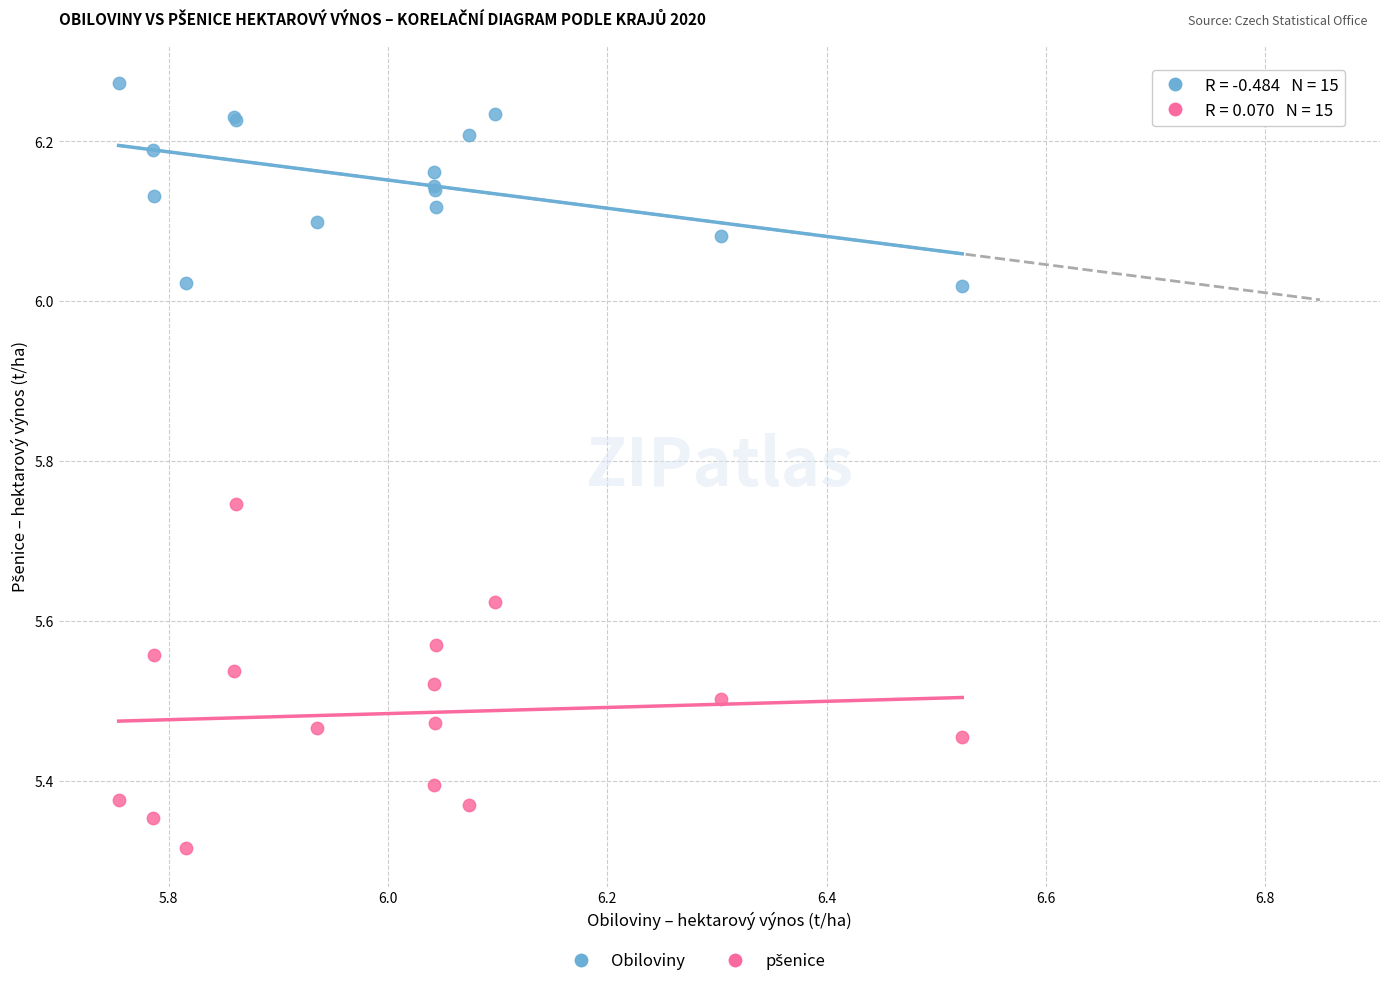

What is the X range (max minus min) for the scatter plot?

0.8